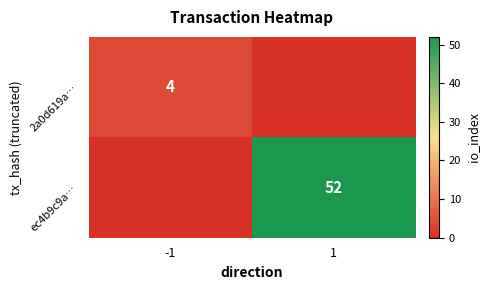

True or false: ec4b9c9a… has a value of 92 at 1.

False